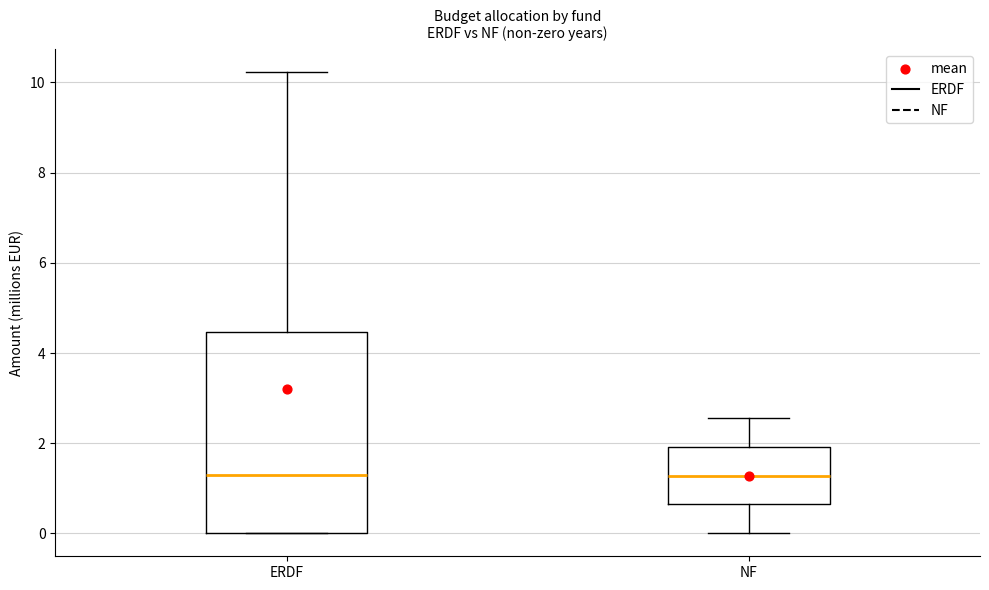

Comparing the boxes themselves (not the whiskers), which one is the tallest?

ERDF